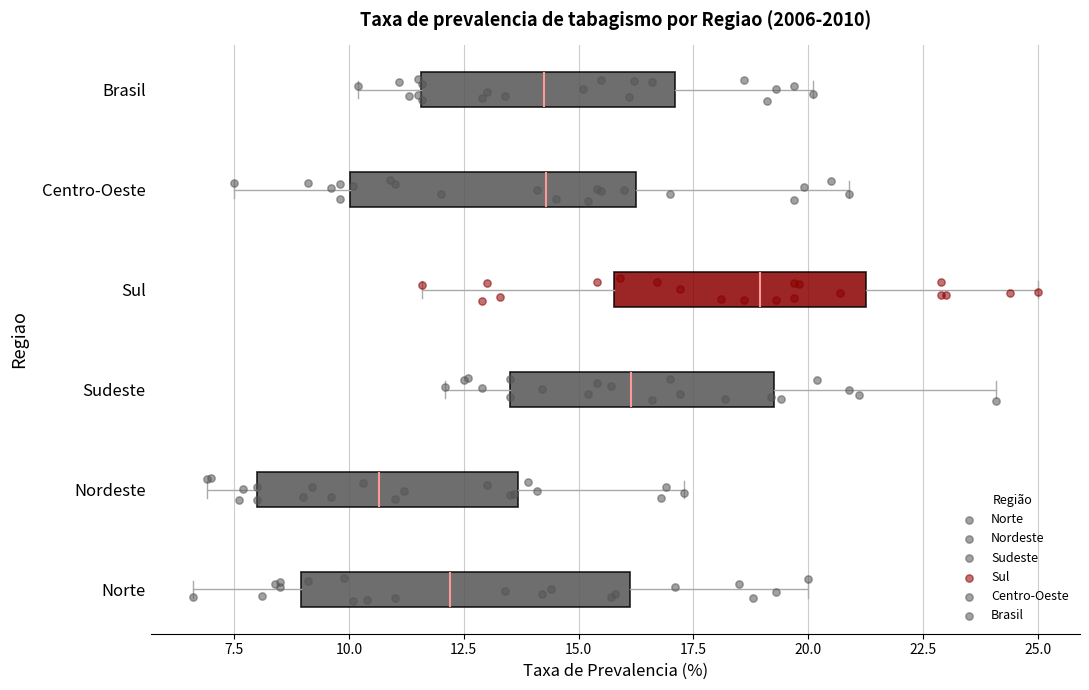

Which box's median line is the furthest to the left?

Nordeste